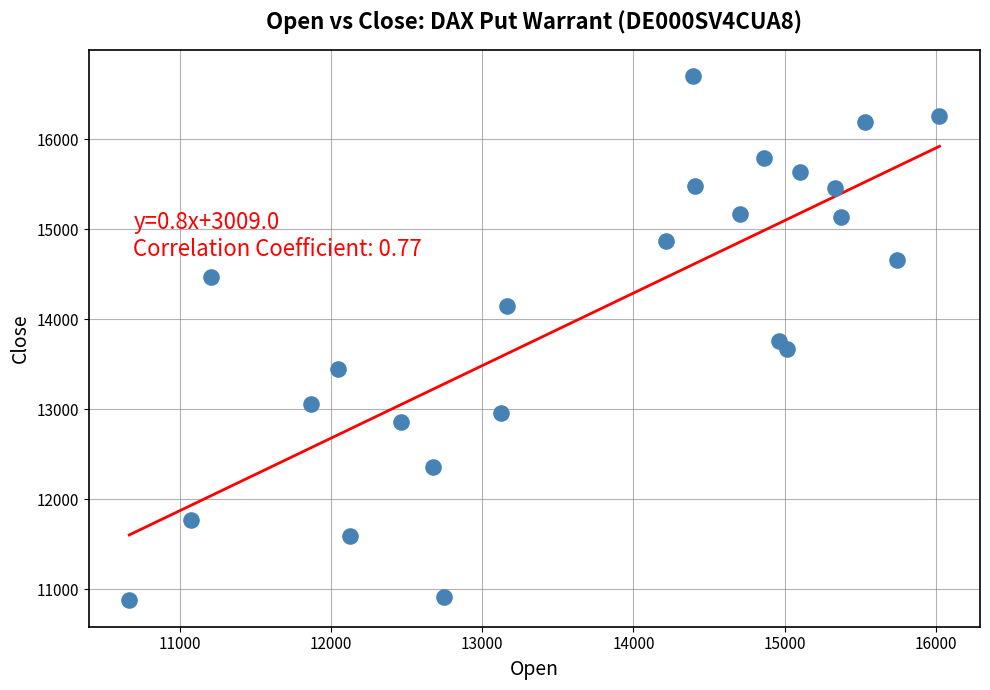

What is the range of X values (max minus min)?

5360